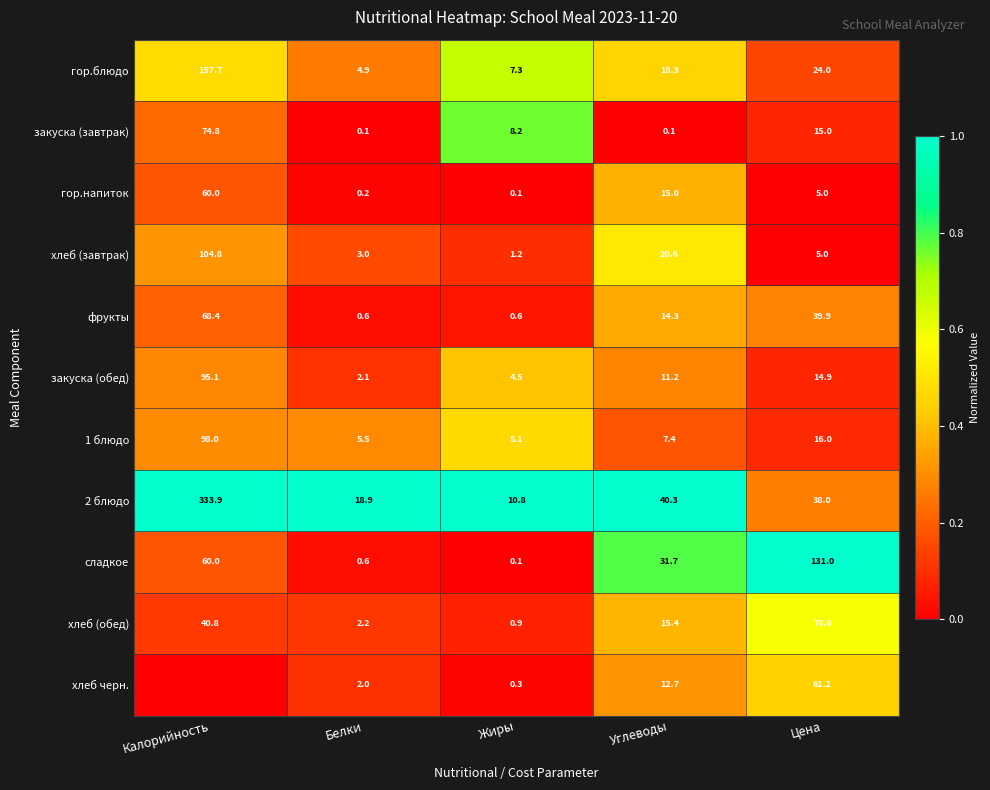

True or false: фрукты has a value of 68.4 at Калорийность.

True